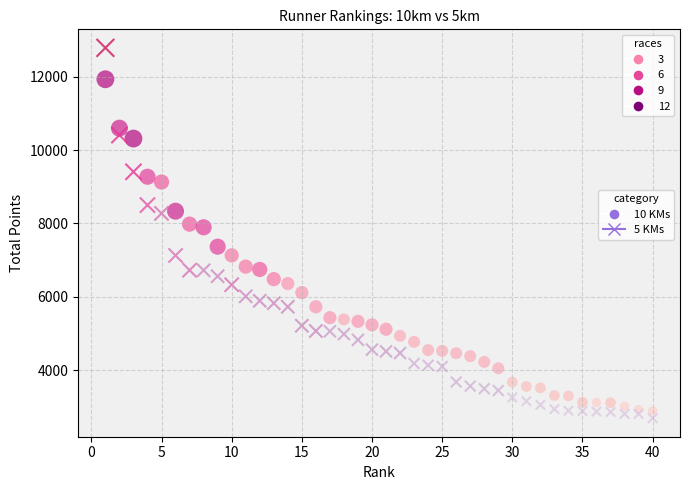

What is the X range (max minus min) for the scatter plot?

39